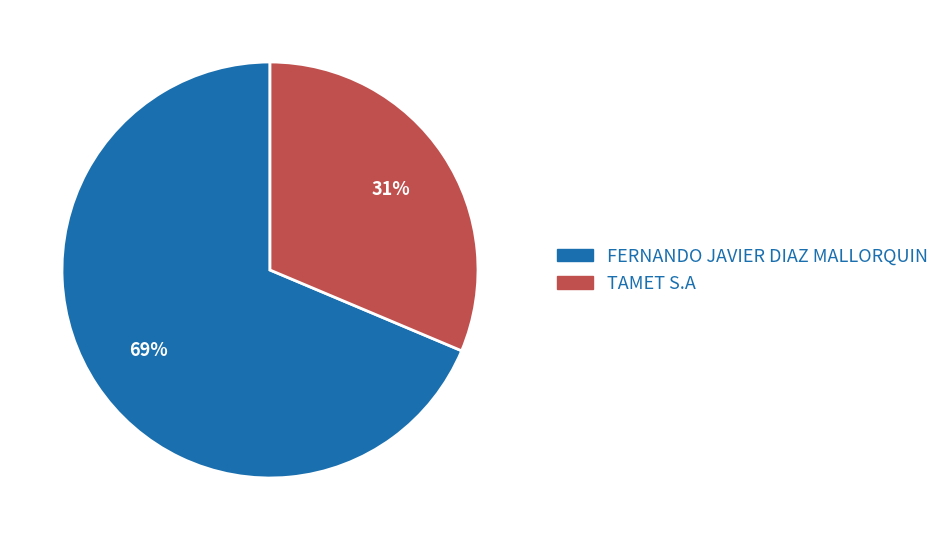

Is the sum of FERNANDO JAVIER DIAZ MALLORQUIN and TAMET S.A greater than half?

Yes